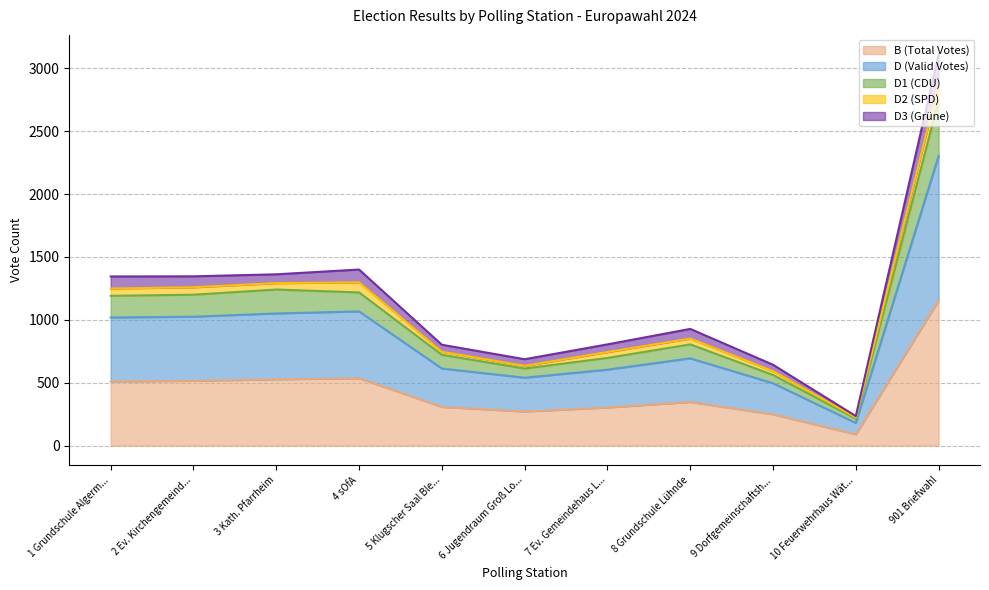

What is the maximum value for B (Total Votes)?

1155